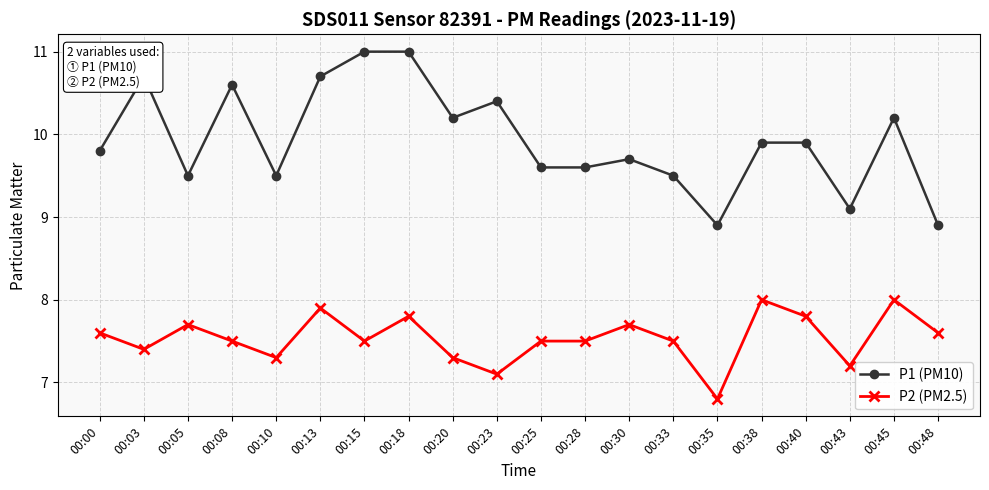

Where does the P2 (PM2.5) series first go above 7?

00:00